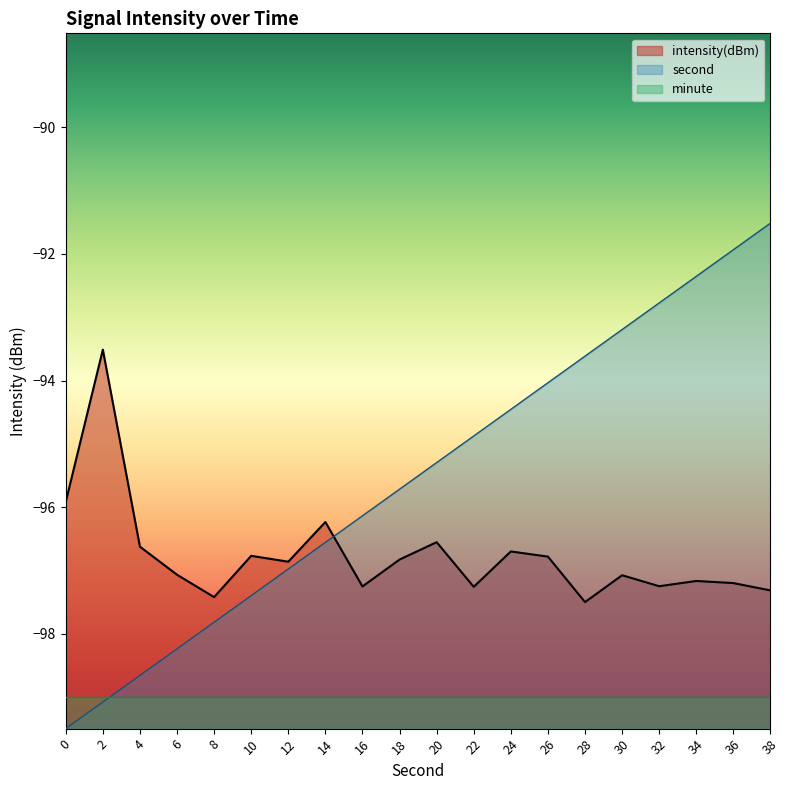

How many times do intensity and second cross each other?

1